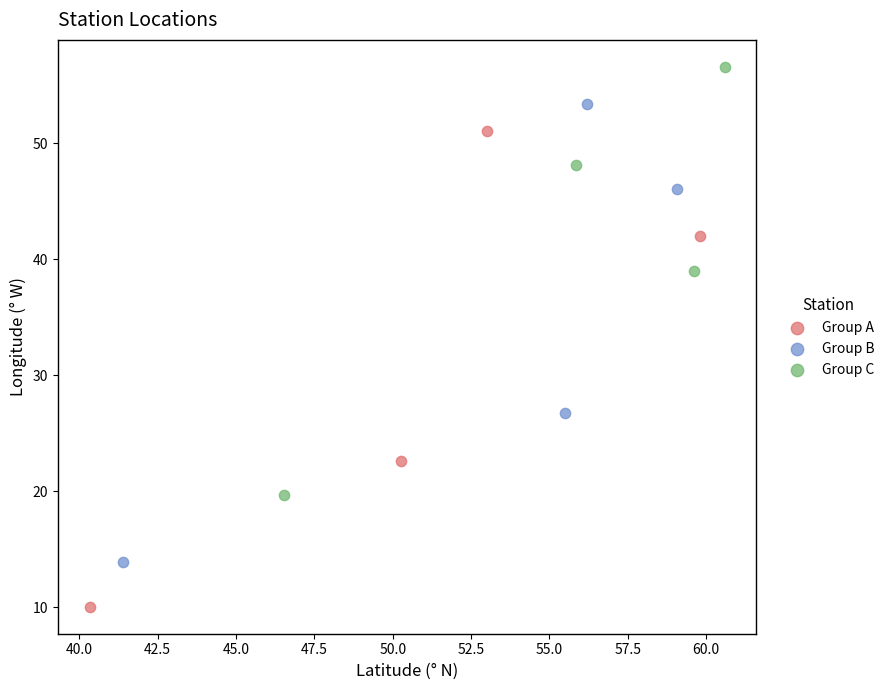

Which series has the widest spread of Y values?

Group A